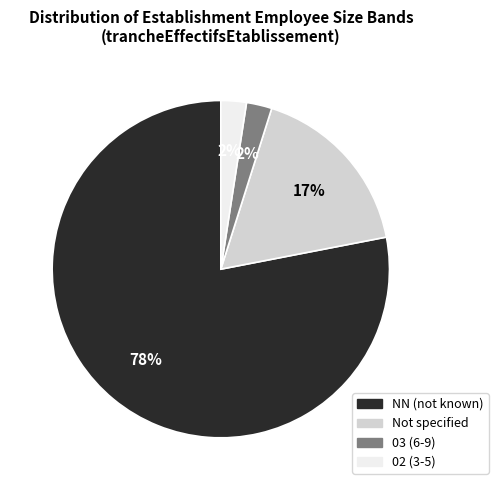

To the nearest percent, what is the average slice percentage?

25%